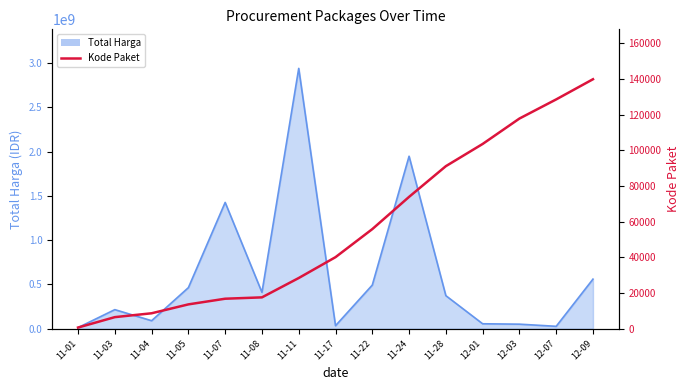

What is the sum of the values at 12-03 and 11-03?

124286